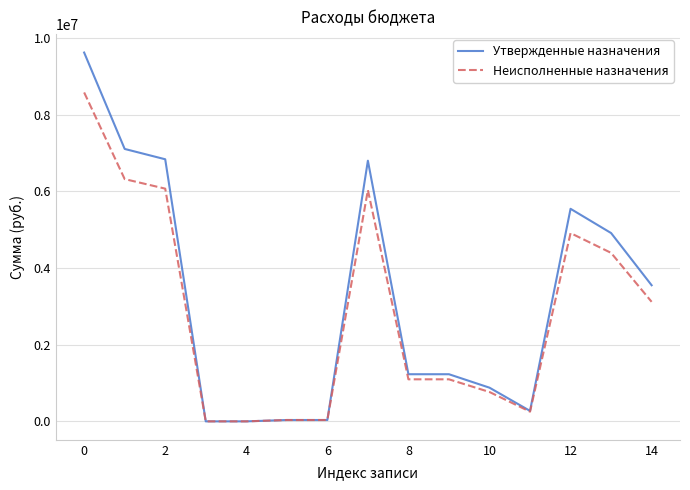

List the series in order of their peak value, highest first.

Утвержденные назначения, Неисполненные назначения